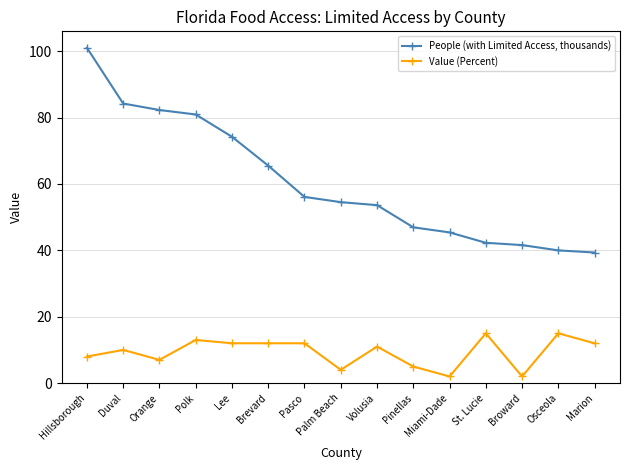

What is the difference between the highest and lowest values at St. Lucie?

27.3